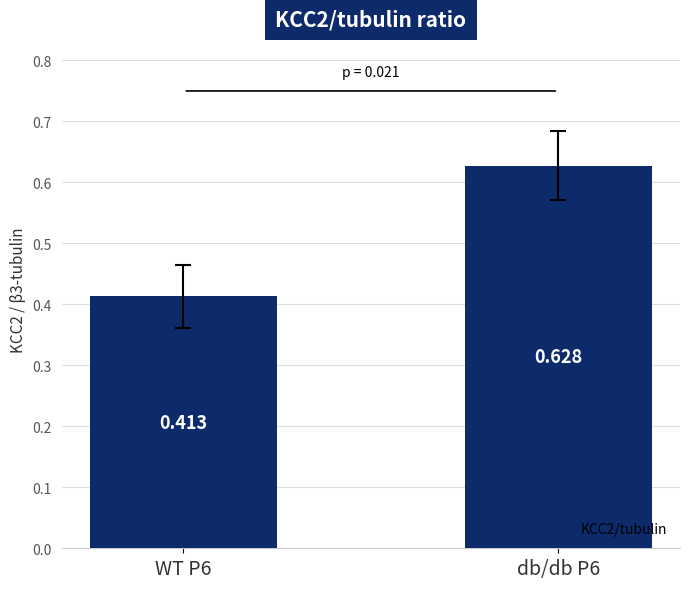

Is it true that the value at WT P6 is 0.2?

False